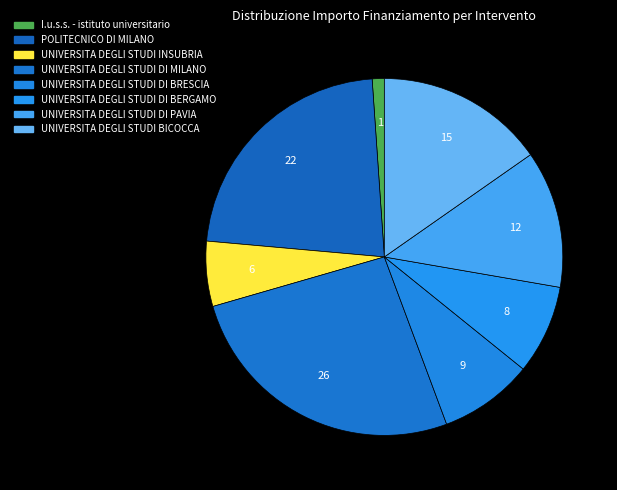

To the nearest percent, what is the average slice percentage?

12%